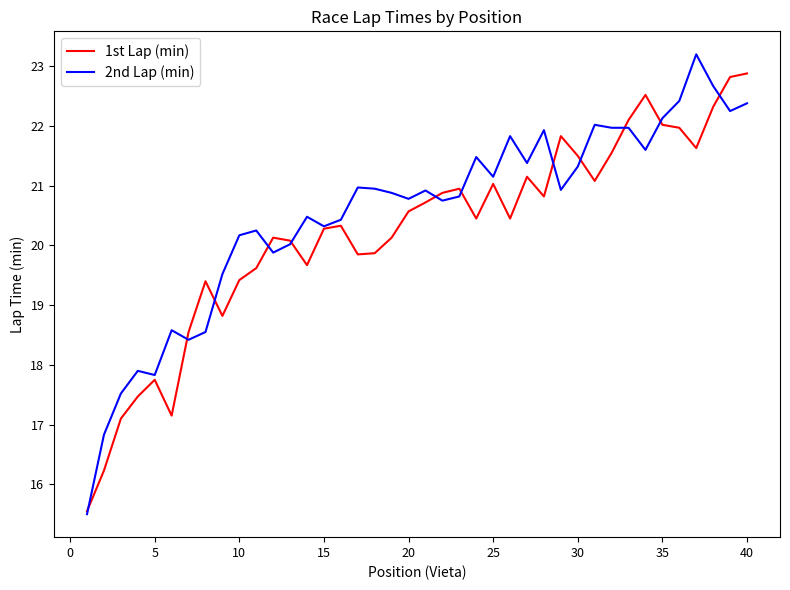

Which series has the largest range (max minus min)?

2nd Lap (min)